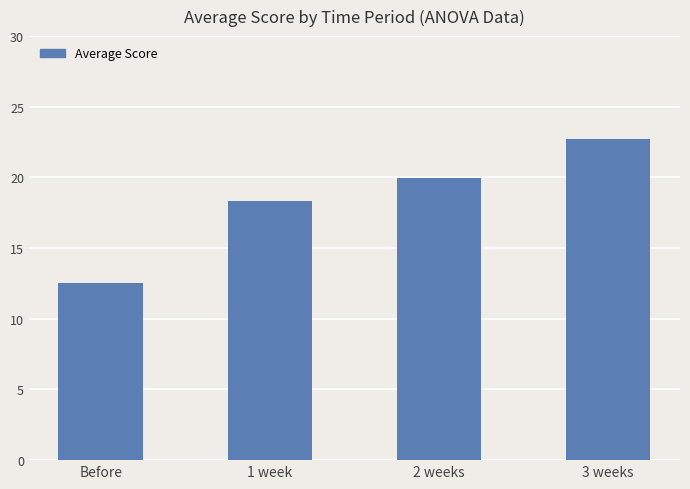

What is the difference between the maximum and minimum values?

10.2